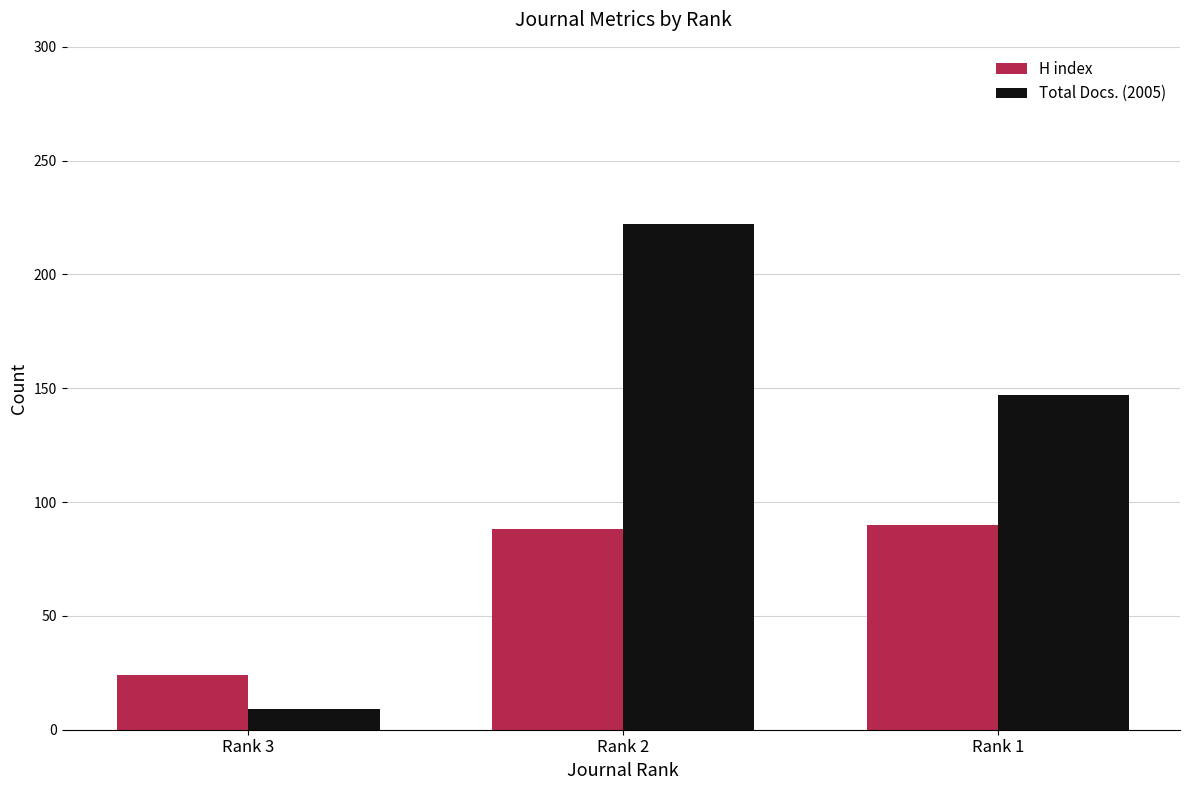

What is the spread (max minus min) of values at Rank 2?

134